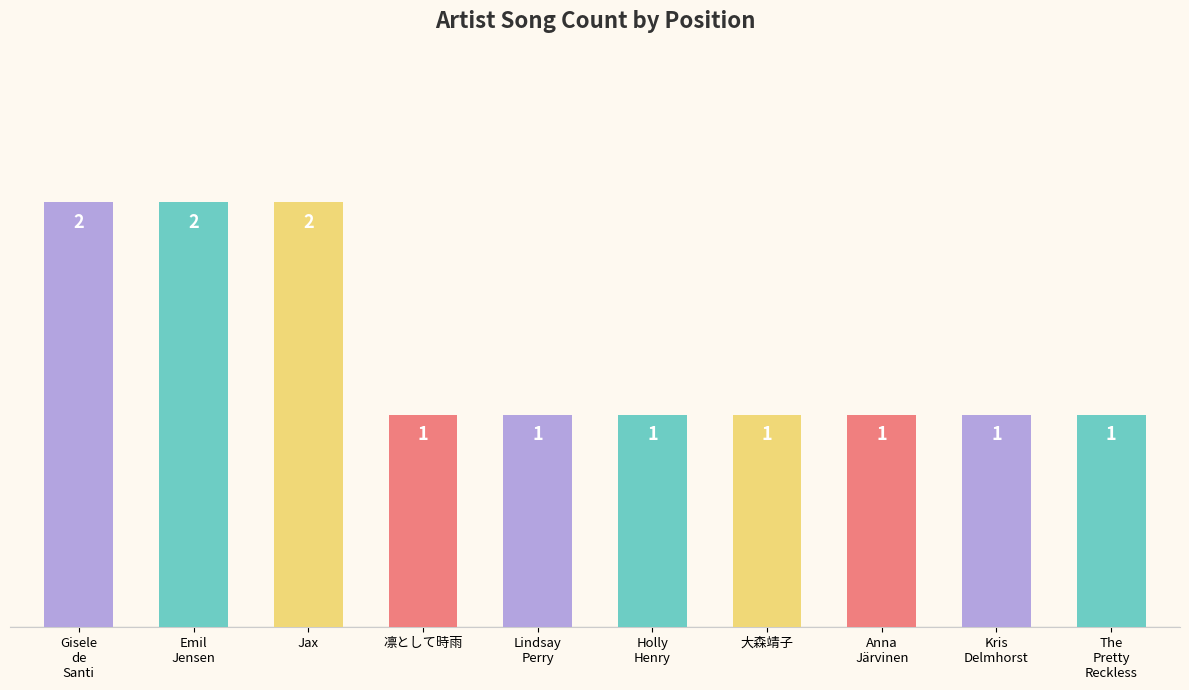

What is the label of the 4th bar from the right?

大森靖子